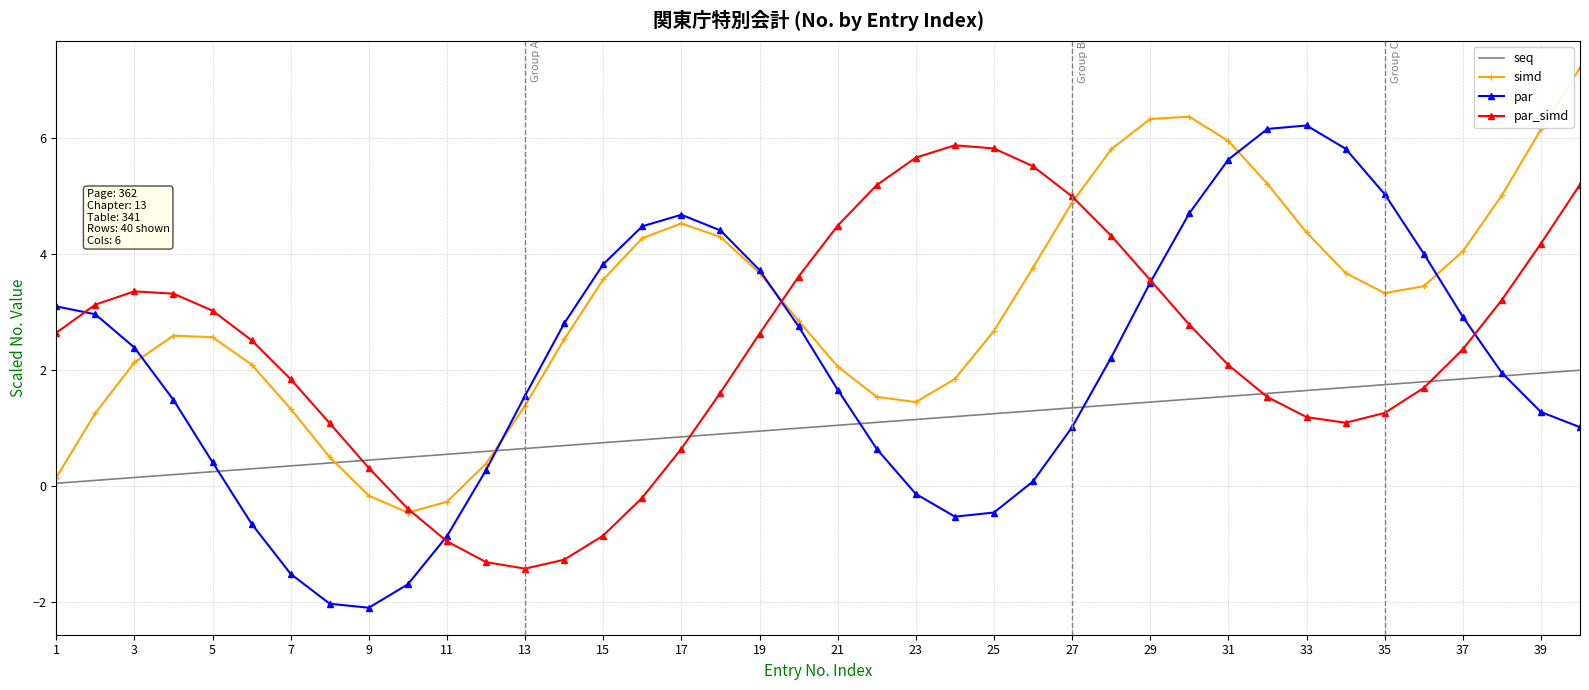

What is the smallest value displayed?

-2.1